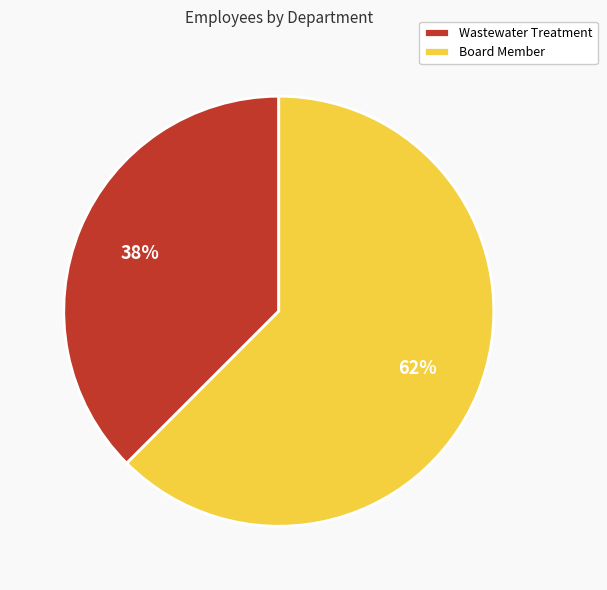

Combined, do Wastewater Treatment and Board Member account for over 50%?

Yes